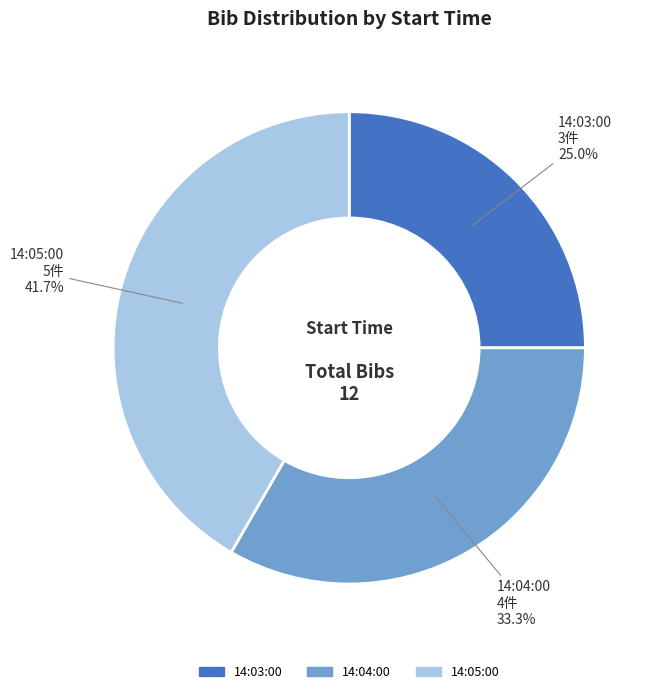

Which has a higher value, 14:04:00 or 14:03:00?

14:04:00